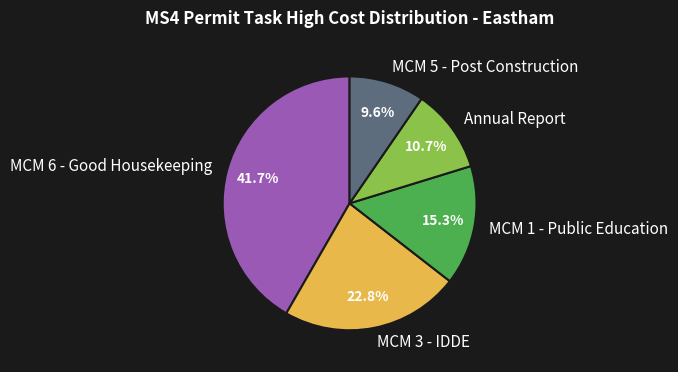

To the nearest percent, what percentage of the pie is MCM 3 - IDDE?

23%